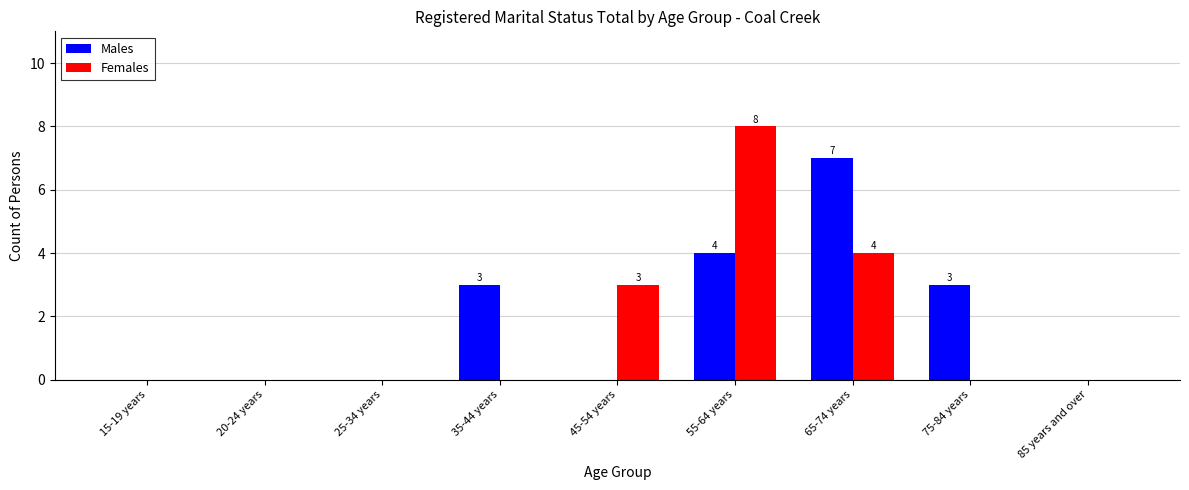

At which category is the sum across all series the highest?

55-64 years